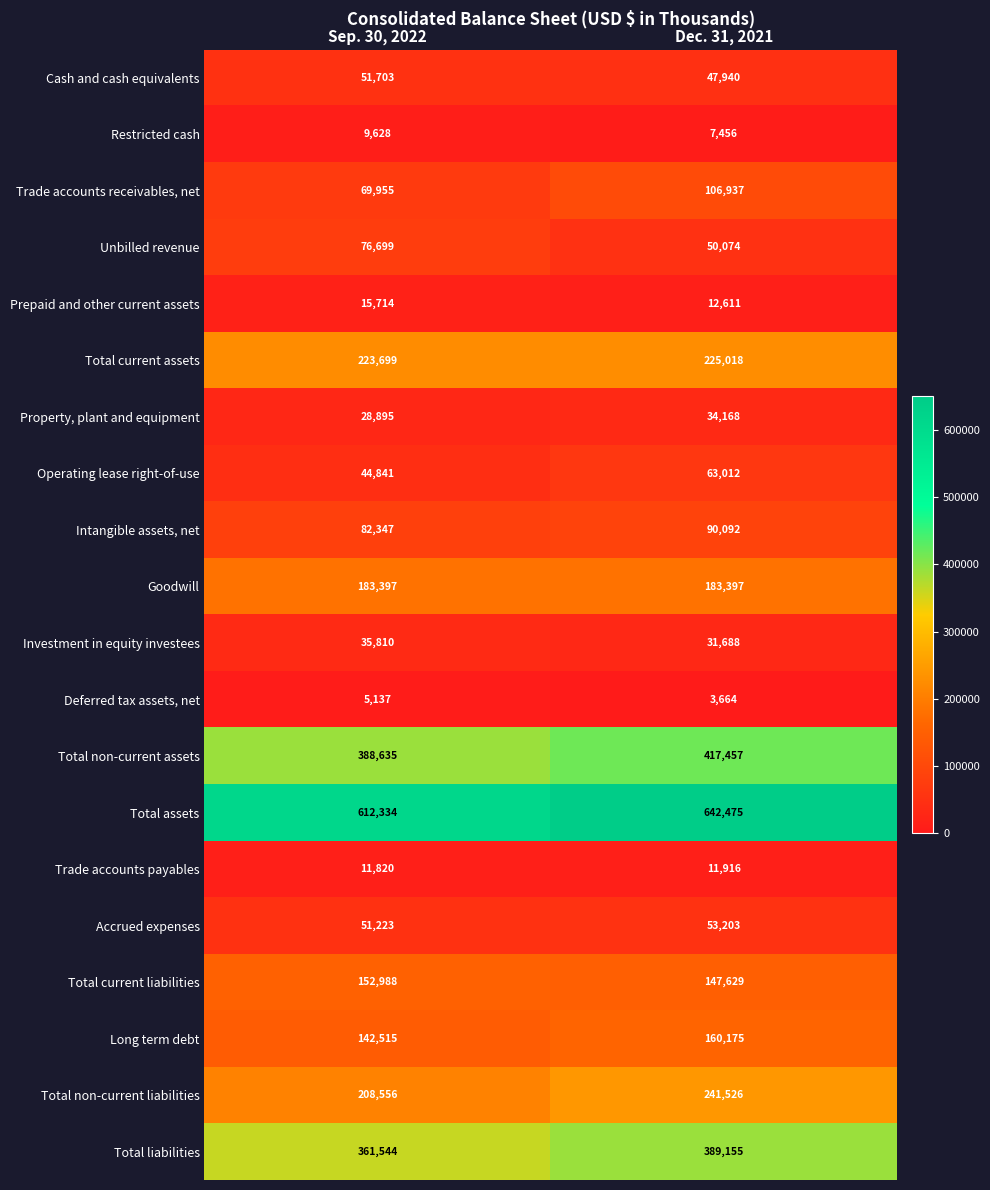

The Trade accounts payables series shows 11820 at Sep. 30, 2022. True or false?

True